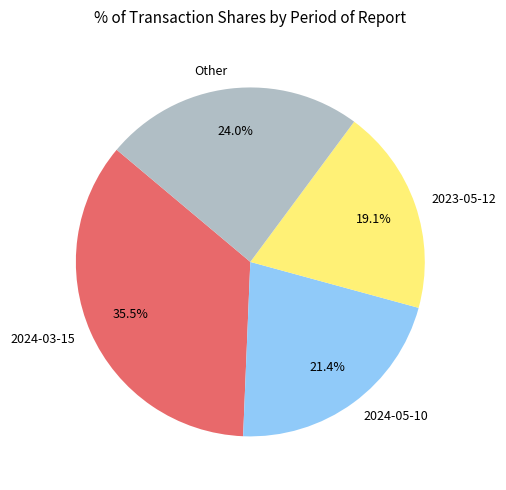

To the nearest percent, what portion does 2024-05-10 represent?

21%